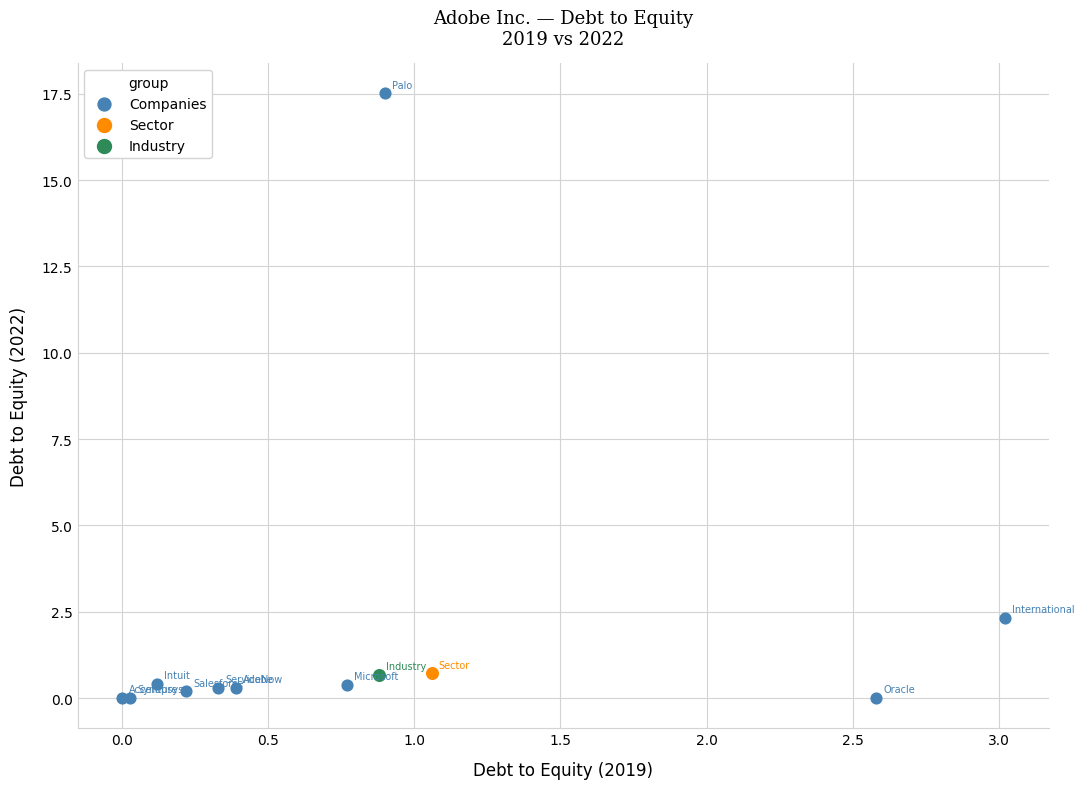

What are all the series names shown in the legend?

Companies, Sector, Industry